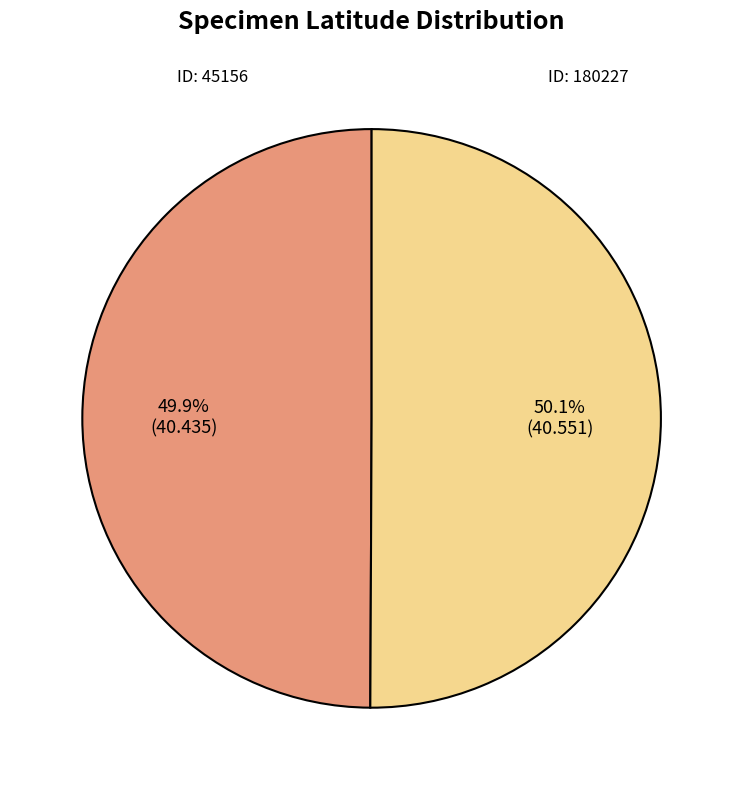

Is there any slice that represents more than half of the pie?

Yes